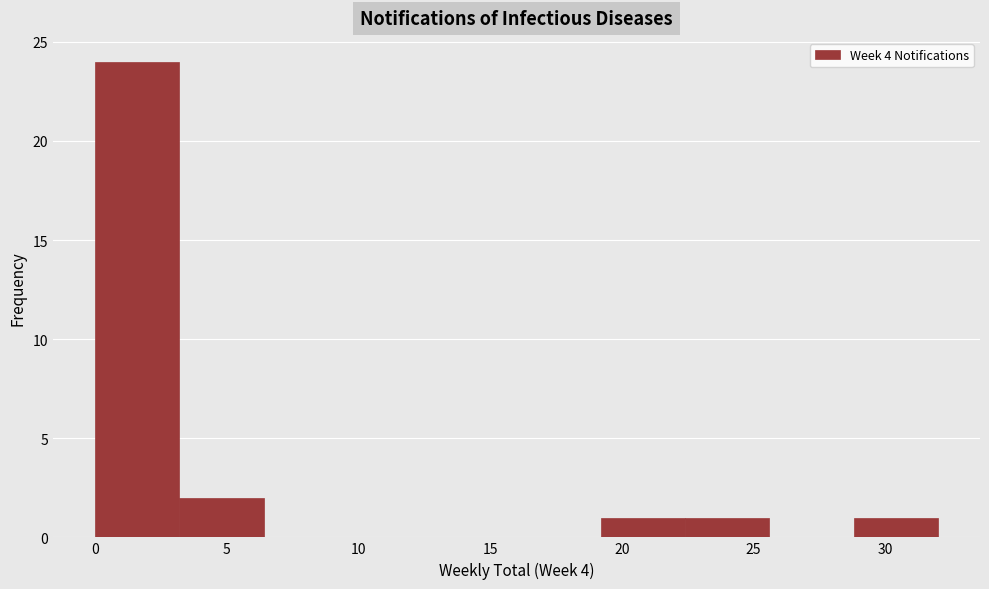

Reading left to right, transcribe this chart: for each bar, give the range it covers on the x-axis and its height. Neither the bar edges nor the heights are printed on the chart, so give them approximately, as read against the axes.

0.0 to 3.2: 24
3.2 to 6.4: 2
6.4 to 9.6: 0
9.6 to 12.8: 0
12.8 to 16.0: 0
16.0 to 19.2: 0
19.2 to 22.4: 1
22.4 to 25.6: 1
25.6 to 28.8: 0
28.8 to 32.0: 1